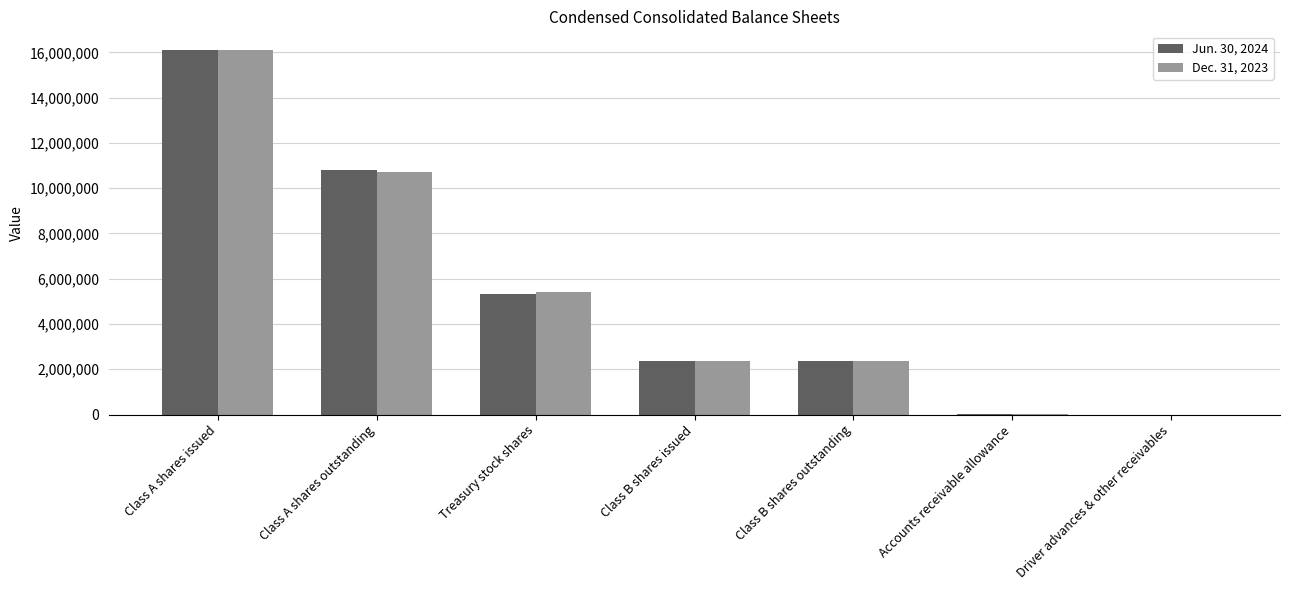

True or false: Jun. 30, 2024 has a value of 2350000 at Class B shares outstanding.

True